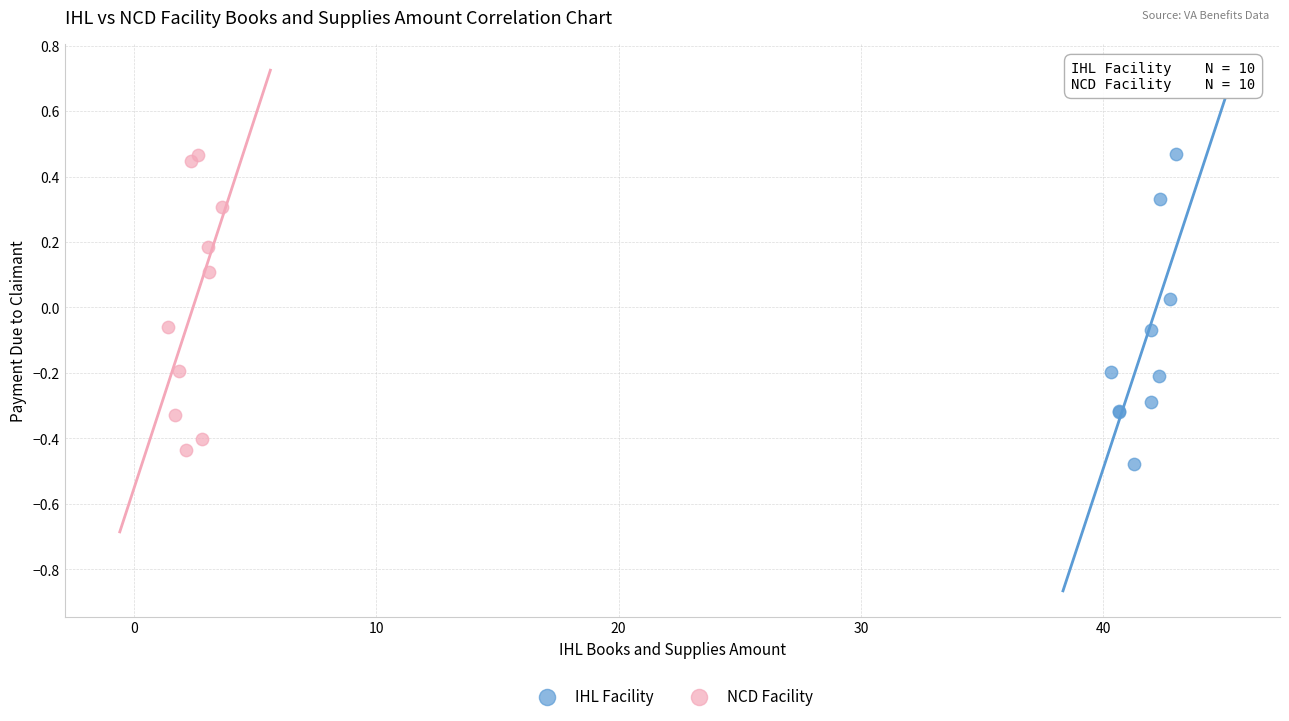

What are all the series names shown in the legend?

IHL Facility, NCD Facility